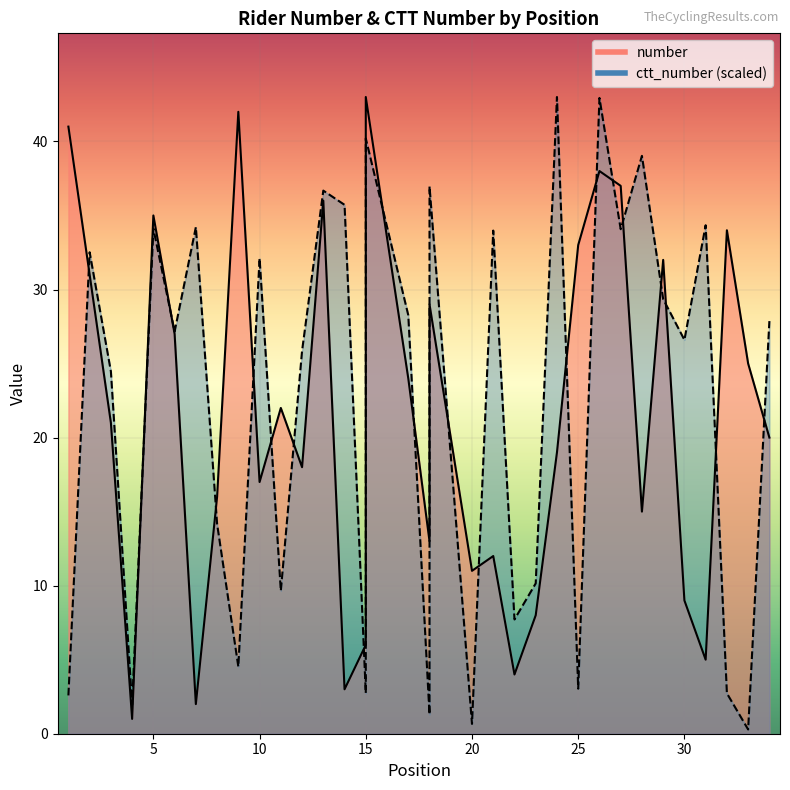

Is it true that number equals 24.7 at 10?

False